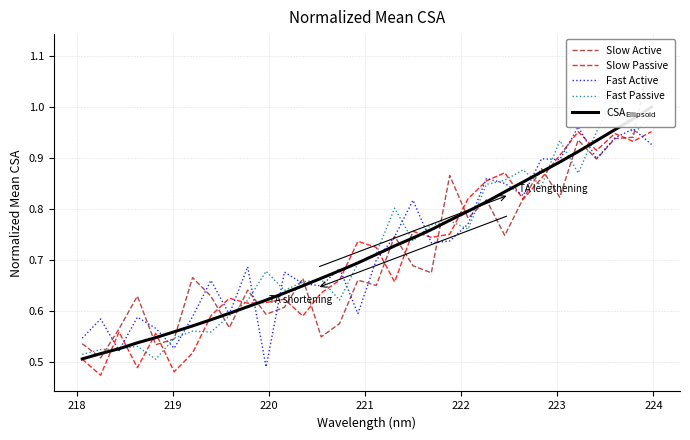

After their last crossing, which series has the higher values: Fast Active or Fast Passive?

Fast Passive